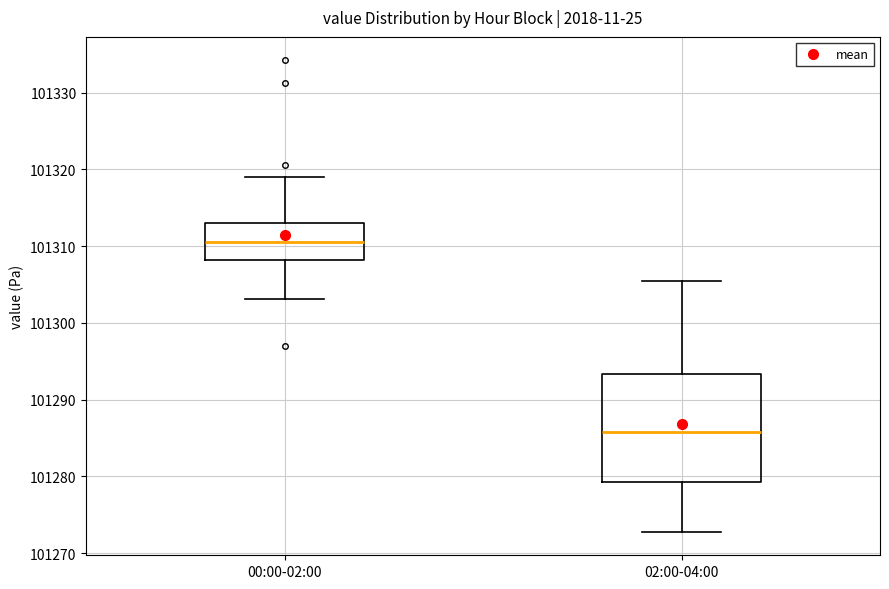

Reading left to right, read every box against the y-axis: the position of its median line, the range the box covers, and the ends of its whiskers. The values are not printed on the chart, so give them approximately, as read against the axis.

00:00-02:00: median 101311, box 101308 to 101313, whiskers 101303 to 101319
02:00-04:00: median 101286, box 101279 to 101293, whiskers 101273 to 101306